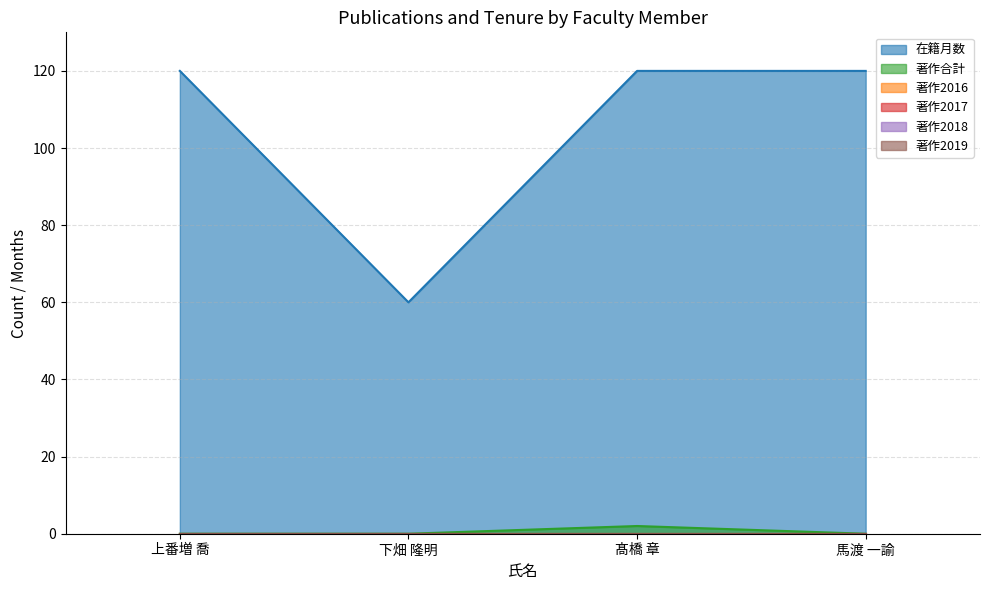

Between 髙橋 章 and 下畑 隆明, which is larger?

髙橋 章